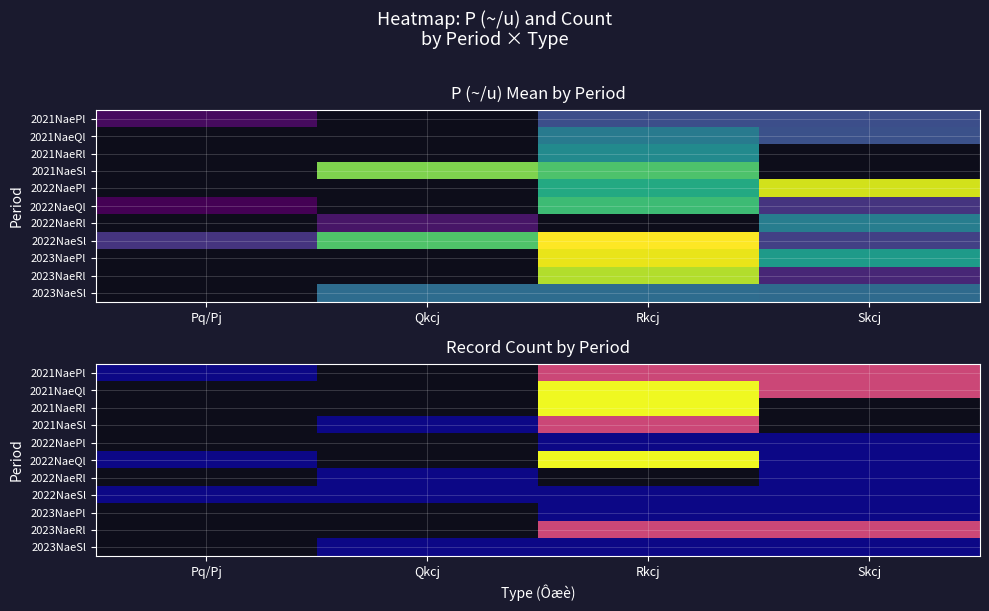

At how many categories does at least one series exceed 2?

1